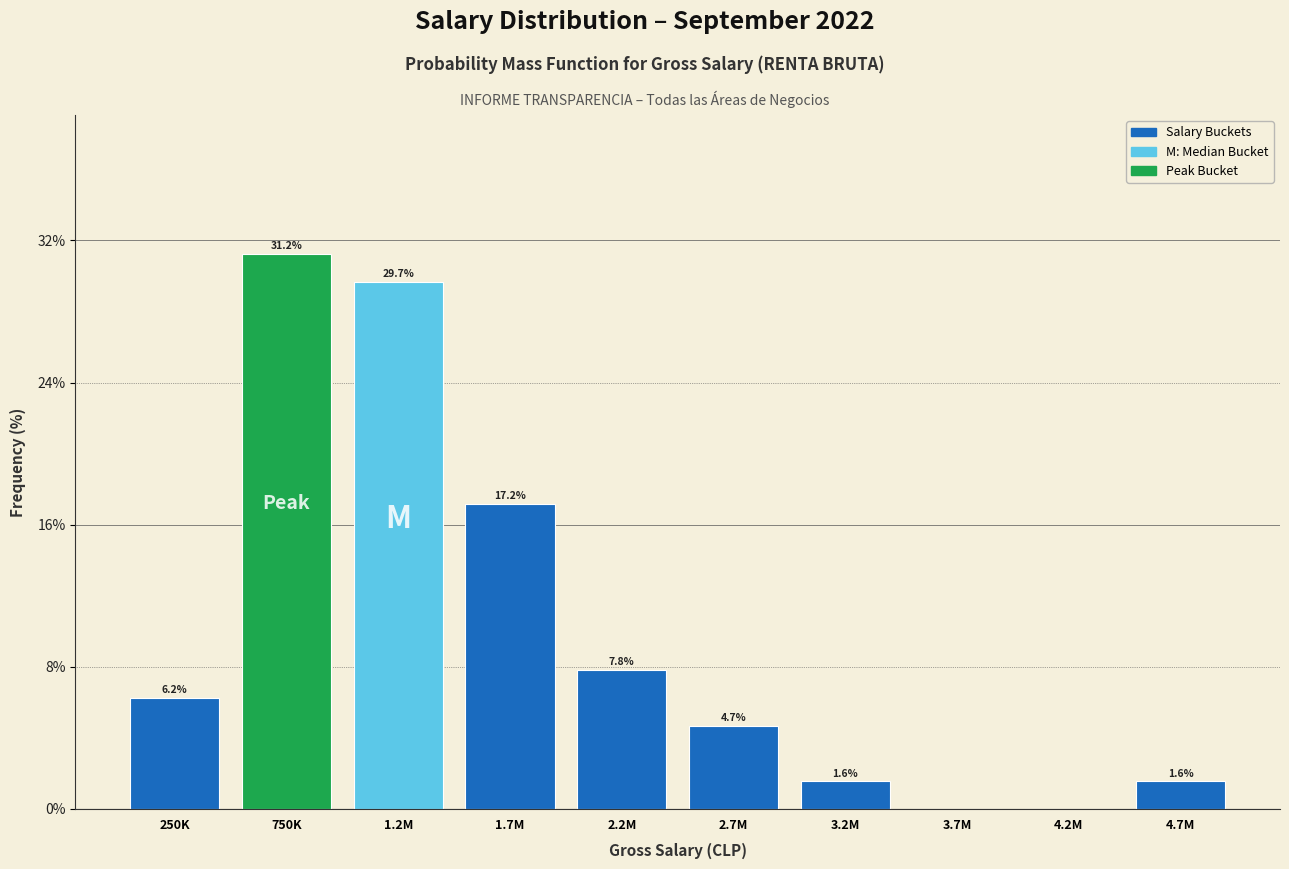

True or false: the data shows 55.7 at 750K.

False